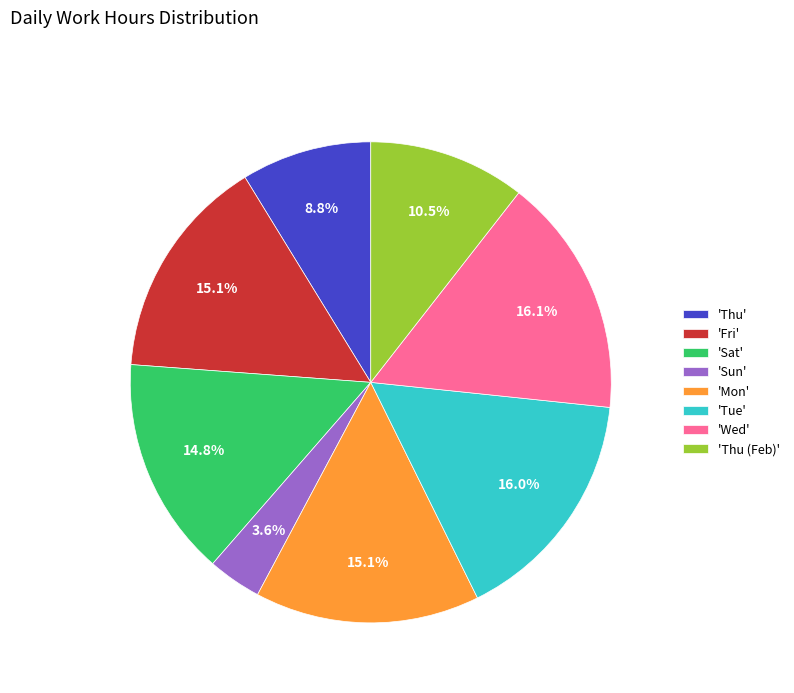

What is the smallest slice in the pie chart?

'Sun'